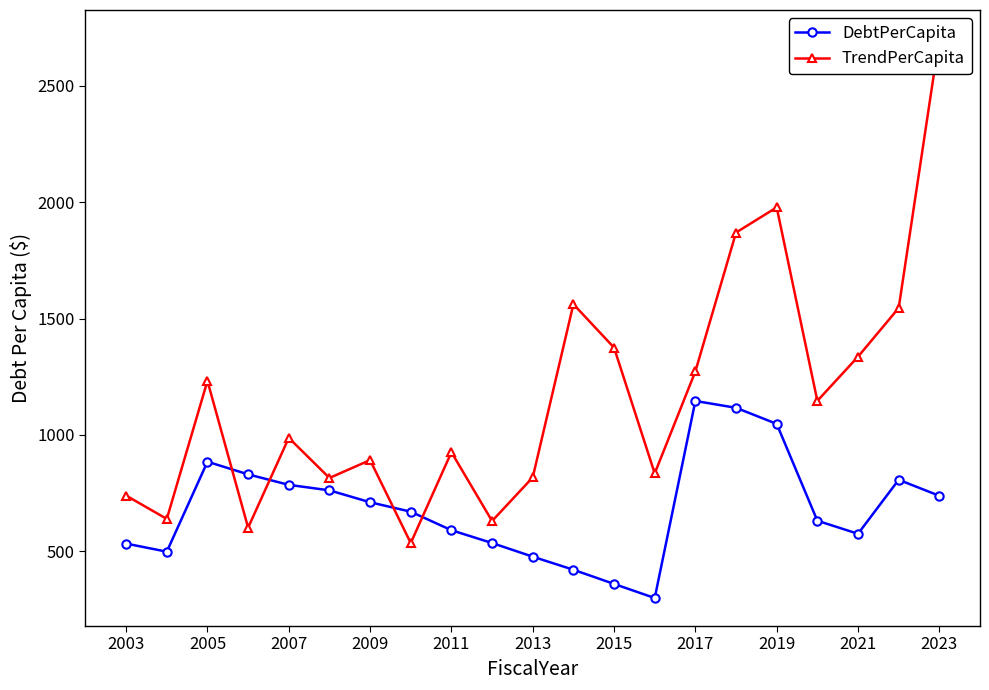

At which category does DebtPerCapita reach its first local peak?

2005